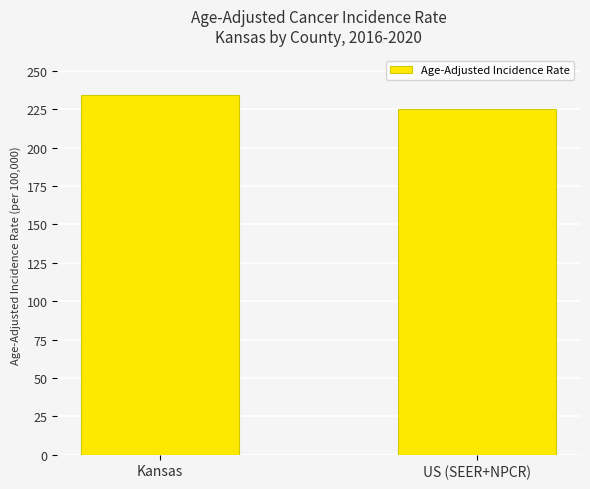

At which label is the value closest to 229?

US (SEER+NPCR)